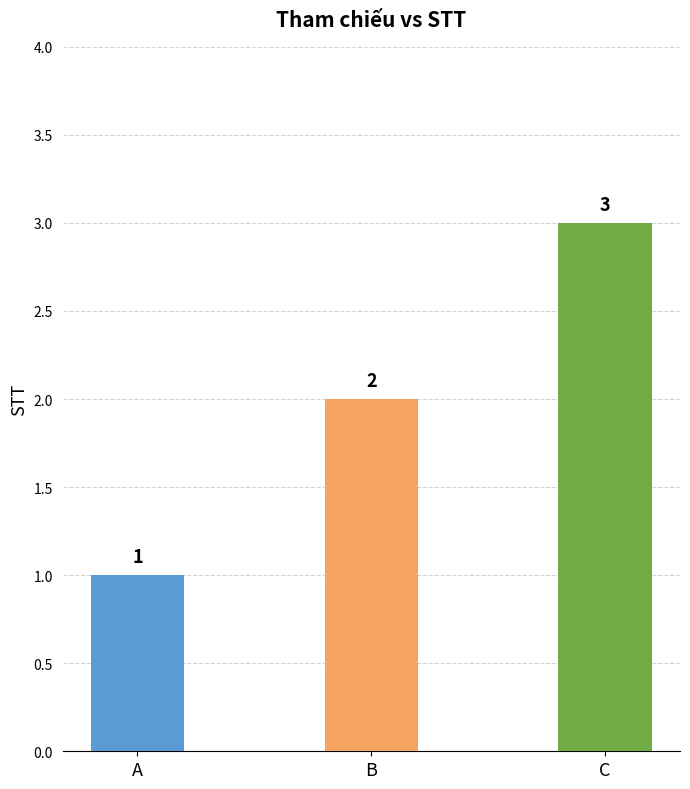

What is the sum of all values?

6